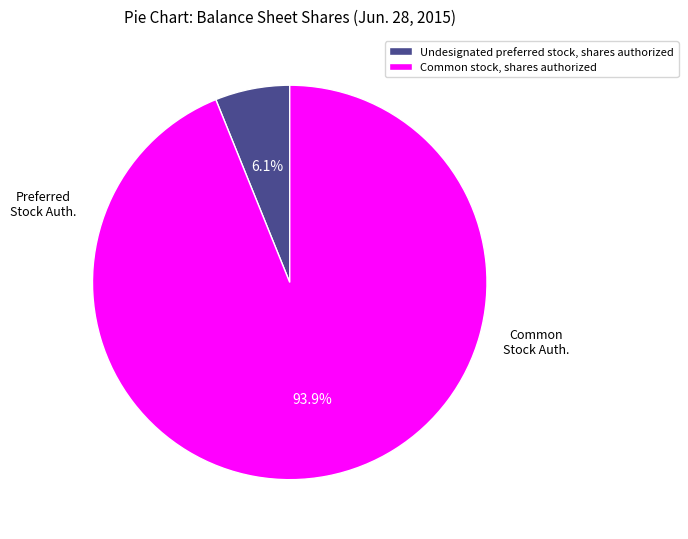

Rank the categories by value from lowest to highest.

Undesignated preferred stock, shares authorized, Common stock, shares authorized